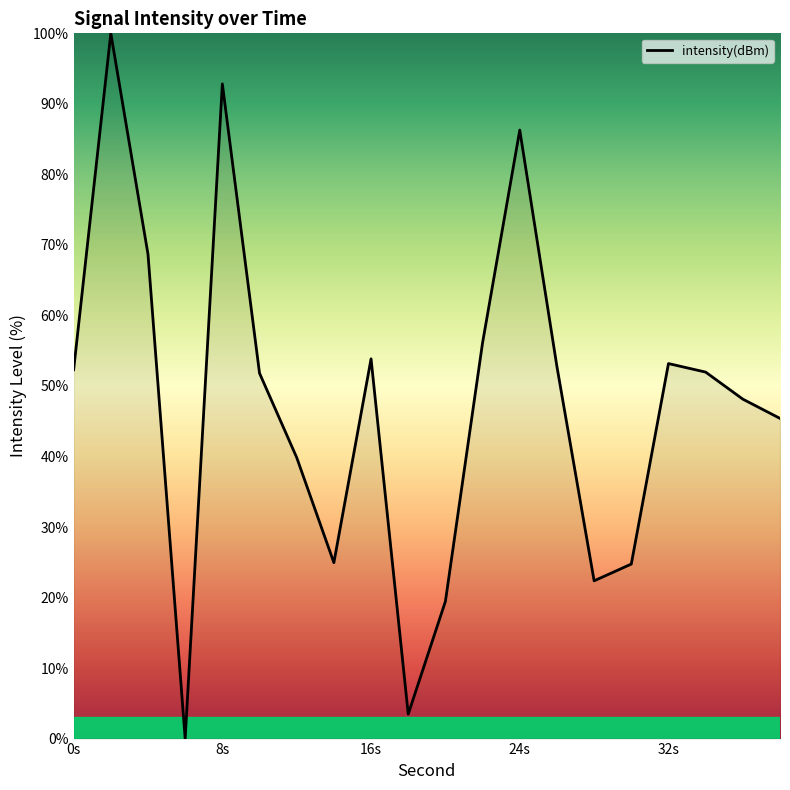

What is the greatest value displayed?

100.0